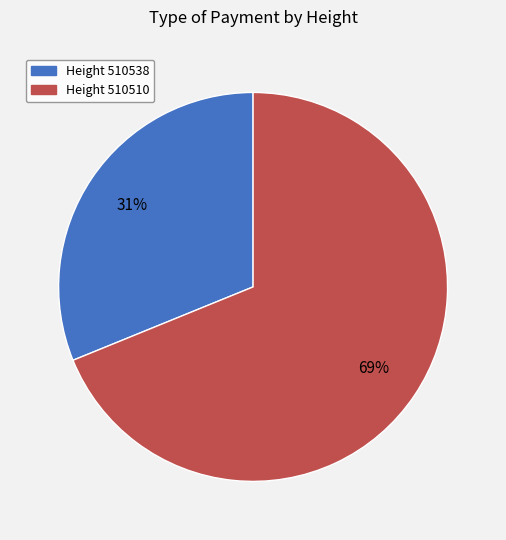

To the nearest percent, what is the difference between the largest and smallest slice percentages?

38%